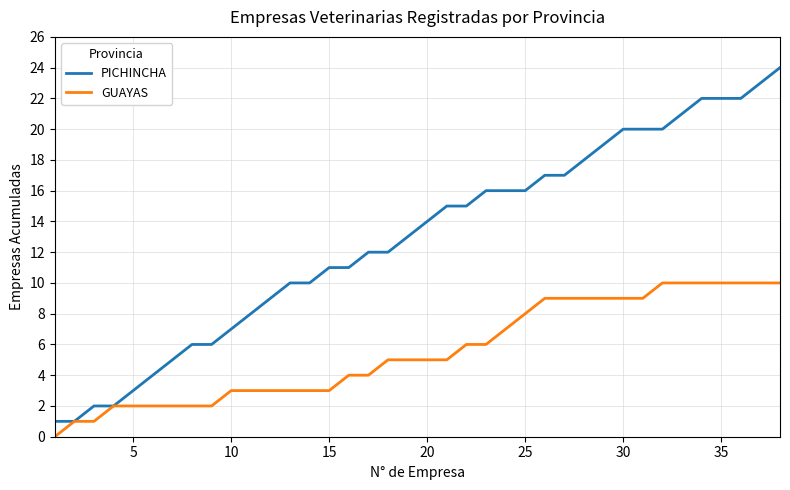

How many positive values does the GUAYAS series have?

37